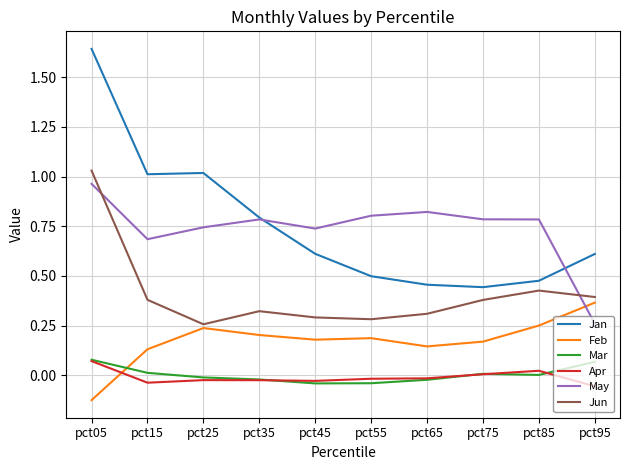

Which series has the largest total across all categories?

Jan